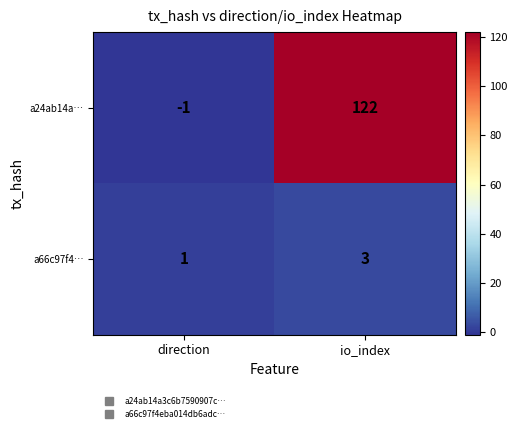

Read the a24ab14a… value at io_index, to the nearest 50.

100